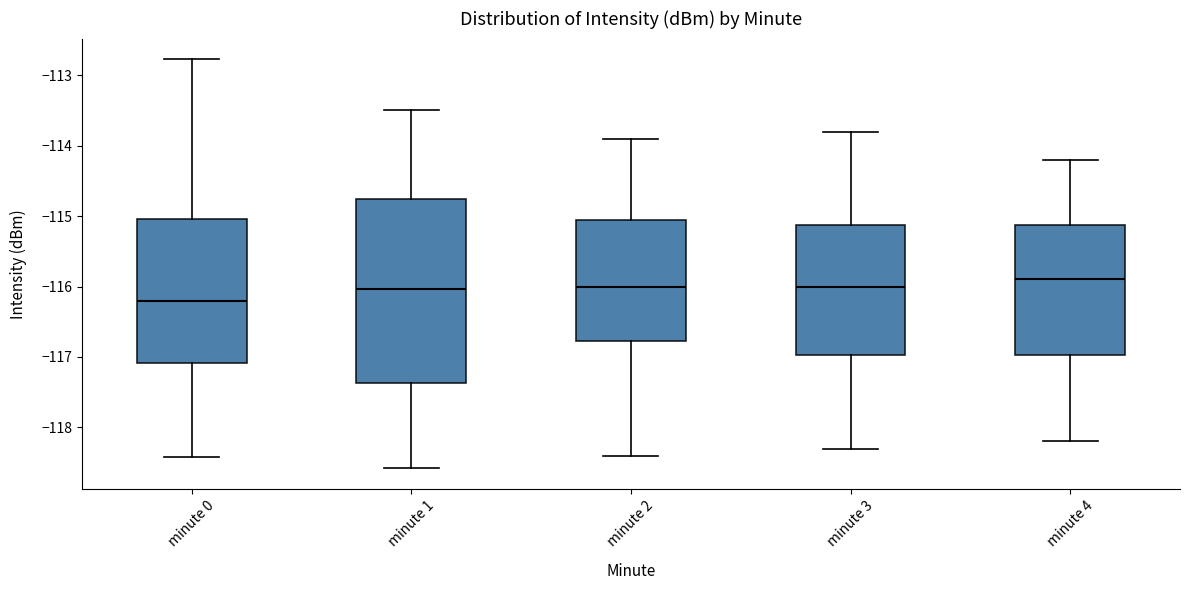

Reading left to right, read every box against the y-axis: the position of its median line, the range the box covers, and the ends of its whiskers. The values are not printed on the chart, so give them approximately, as read against the axis.

minute 0: median -116.2, box -117.1 to -115.0, whiskers -118.4 to -112.8
minute 1: median -116.0, box -117.4 to -114.8, whiskers -118.6 to -113.5
minute 2: median -116.0, box -116.8 to -115.0, whiskers -118.4 to -113.9
minute 3: median -116.0, box -117.0 to -115.1, whiskers -118.3 to -113.8
minute 4: median -115.9, box -117.0 to -115.1, whiskers -118.2 to -114.2